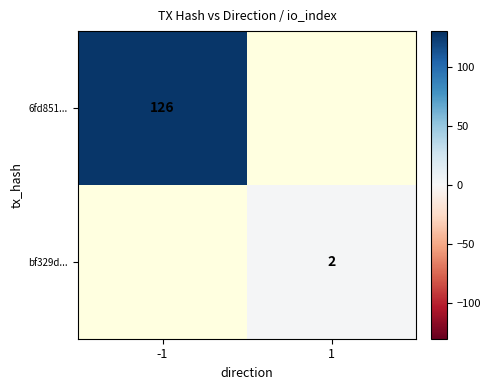

The value of bf329d... at 1 is 1. True or false?

False